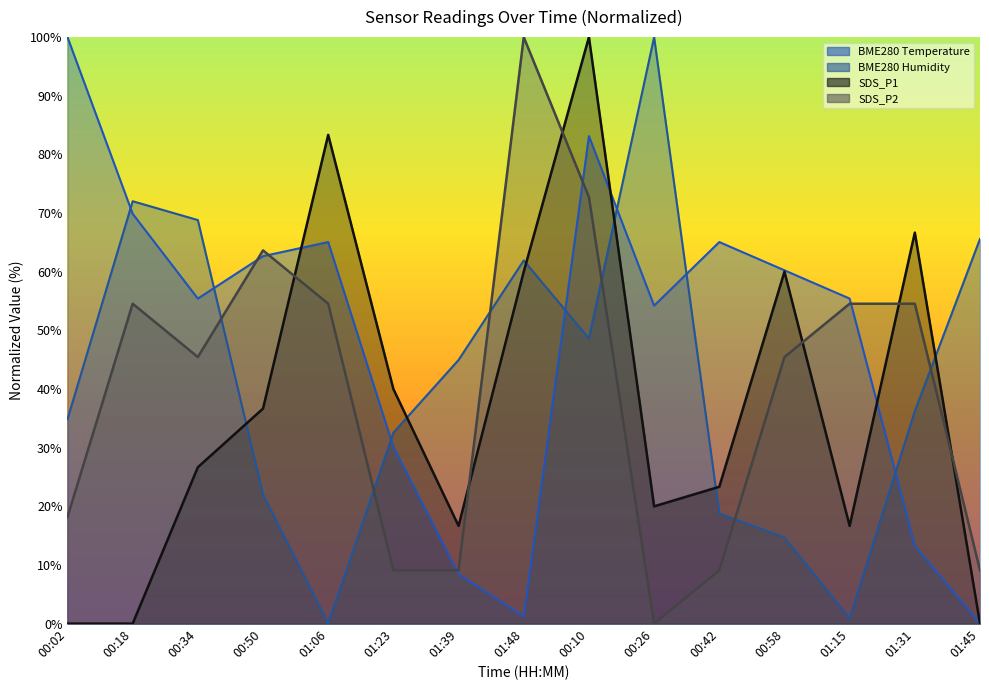

Reading right to left, transcribe all the data shown in this chart.

BME280_temperature: 0.0	13.3	55.4	60.2	65.1	54.2	83.1	1.2	8.4	30.1	65.1	62.7	55.4	69.9	100.0
BME280_humidity: 65.6	36.2	0.9	14.7	18.8	100.0	48.6	61.9	45.0	32.6	0.0	22.0	68.8	72.0	34.9
SDS_P1: 0.0	66.7	16.7	60.0	23.3	20.0	100.0	60.0	16.7	40.0	83.3	36.7	26.7	0.0	0.0
SDS_P2: 9.1	54.5	54.5	45.5	9.1	0.0	72.7	100.0	9.1	9.1	54.5	63.6	45.5	54.5	18.2